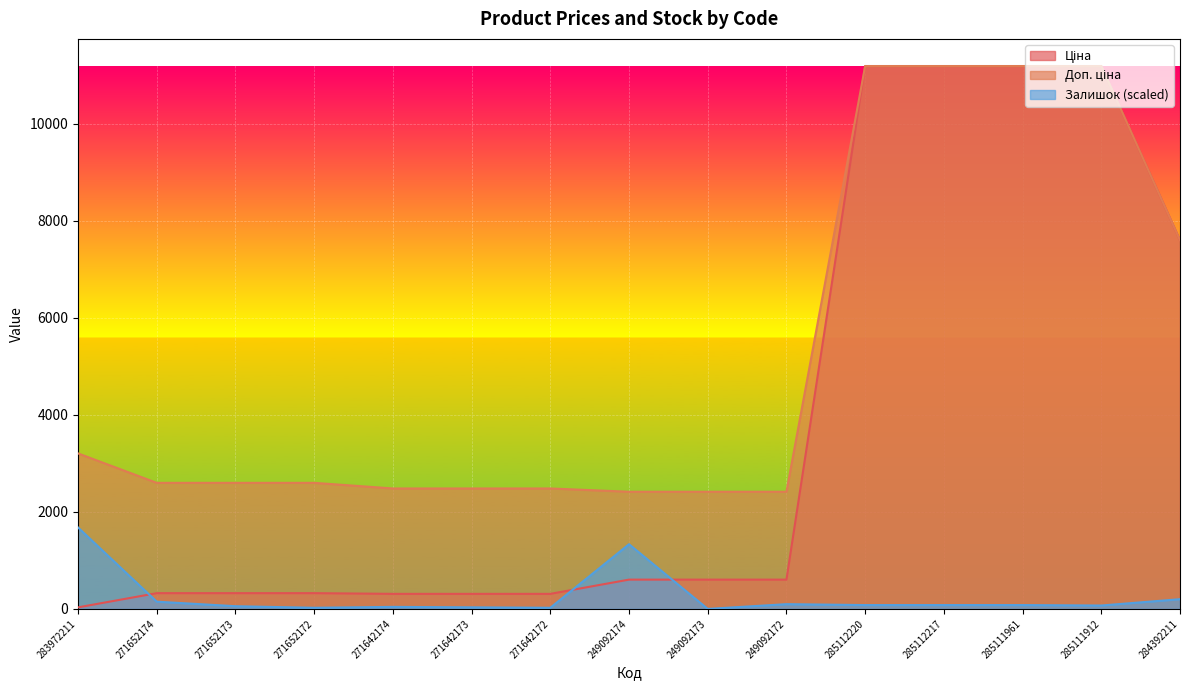

What is the sum of all Залишок values?

3943.8